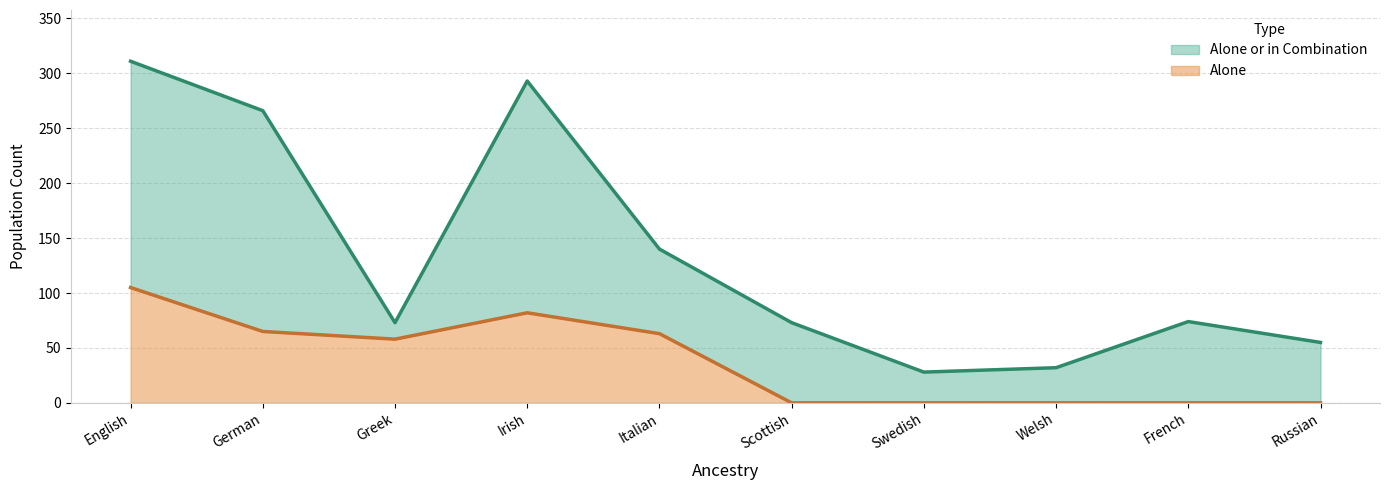

Reading left to right, extract all data points from this chart.

alone: English=105	German=65	Greek=58	Irish=82	Italian=63	Scottish=0	Swedish=0	Welsh=0	French=0	Russian=0
alone_or_combination: English=311	German=266	Greek=73	Irish=293	Italian=140	Scottish=73	Swedish=28	Welsh=32	French=74	Russian=55